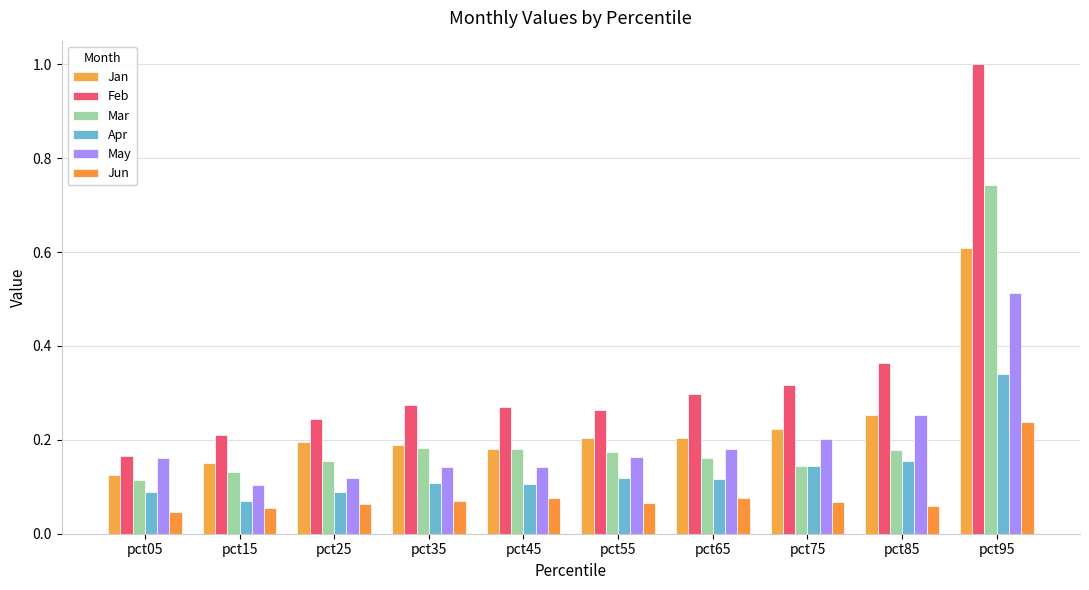

Which label corresponds to the largest value in the chart?

pct95